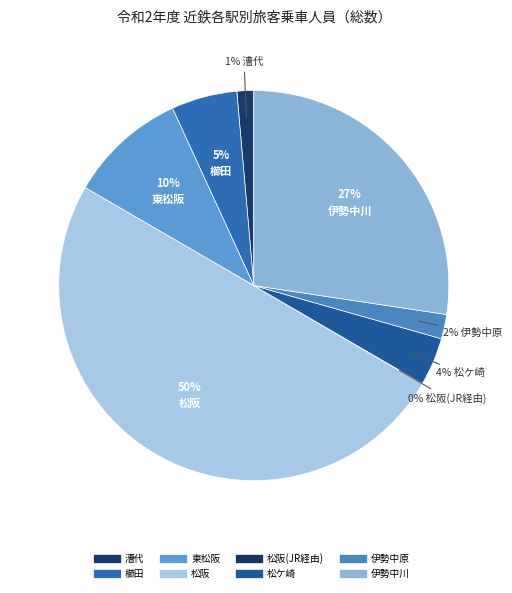

What is the smallest slice in the pie chart?

松阪(JR経由)